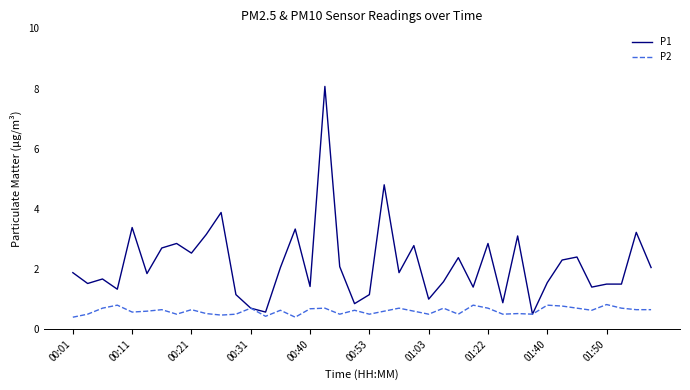

Count the number of categories in the chart.

40